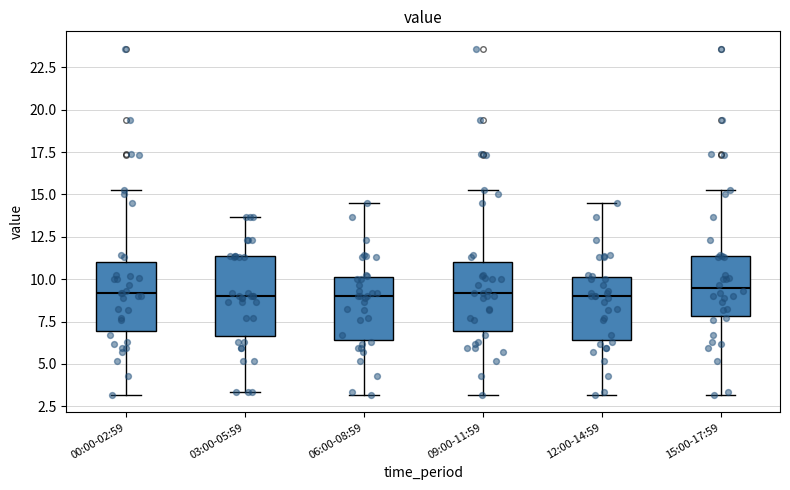

Which box is the tallest, from its lower edge to its upper edge?

03:00-05:59